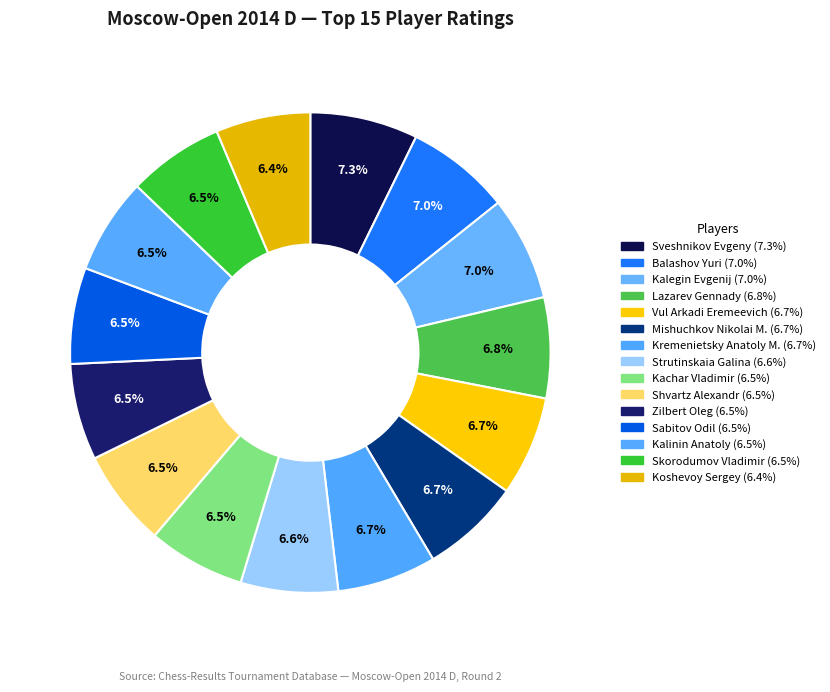

Count the number of slices in the pie.

15